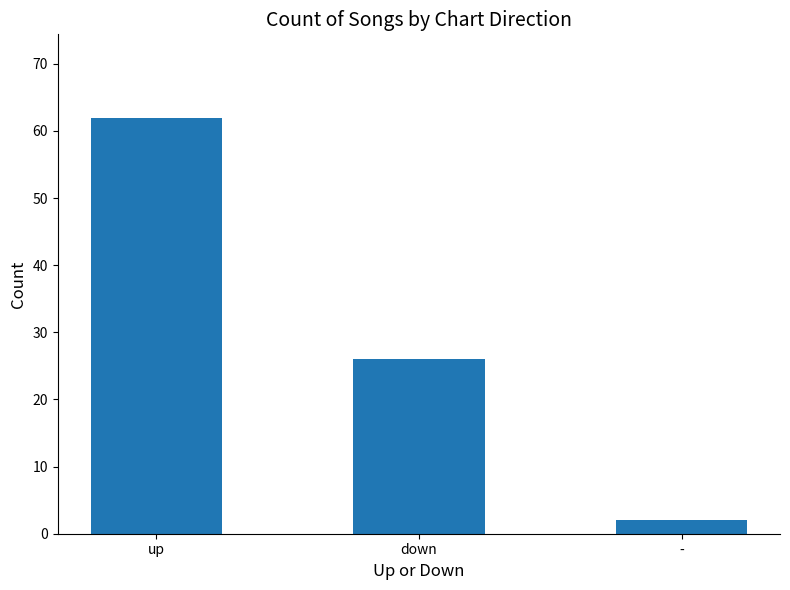

What is the sum of the values at up and -?

64